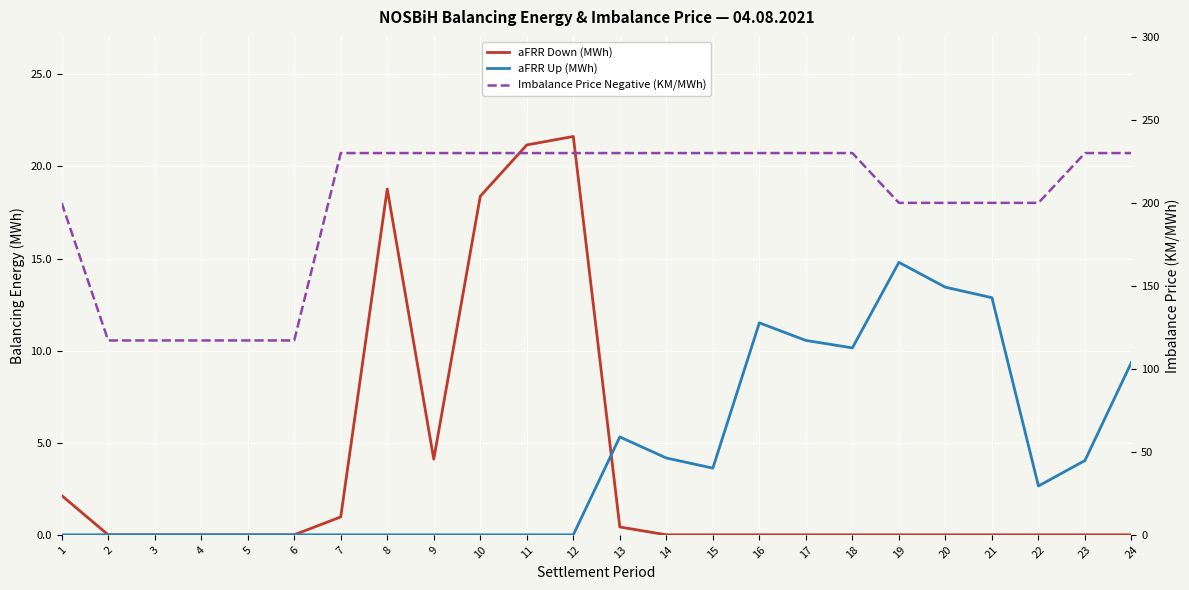

Where is Imbalance Price Negative (KM/MWh) nearest to the value 173?

1